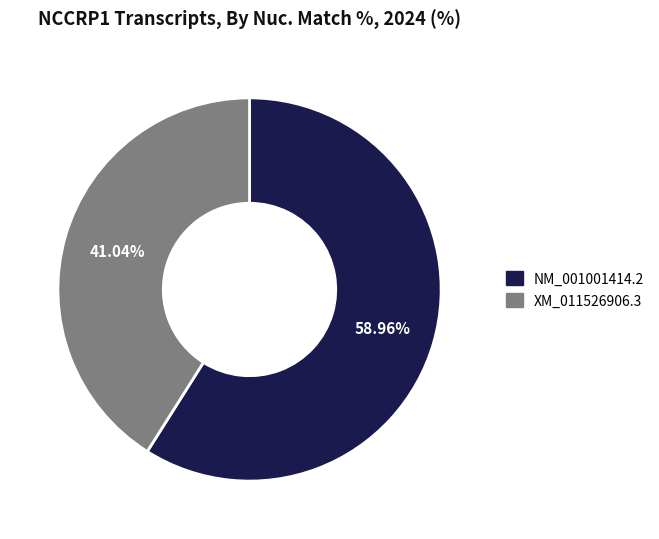

Is there any slice that represents more than half of the pie?

Yes